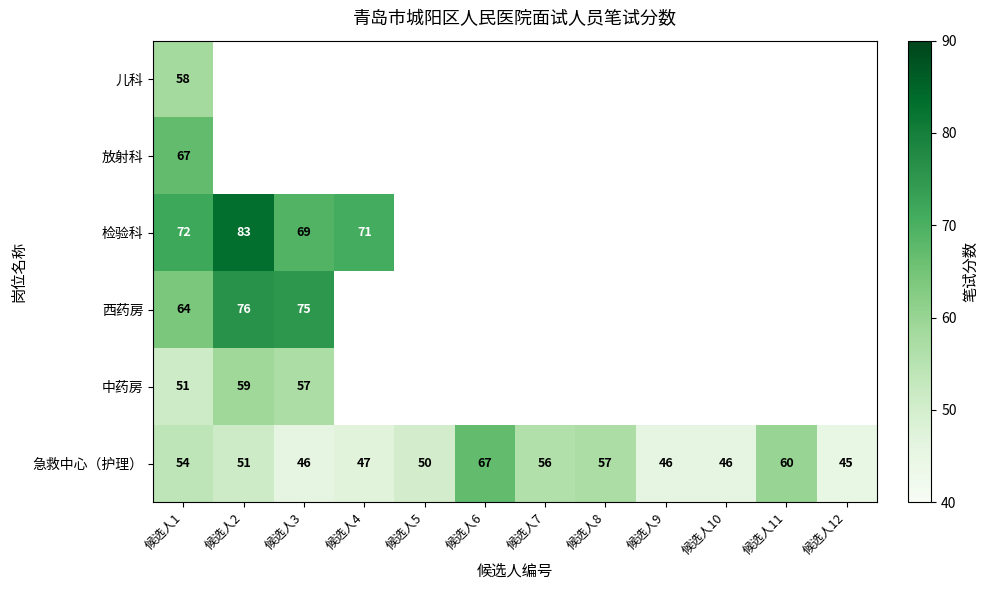

At which label is 急救中心（护理） closest to 56?

候选人7